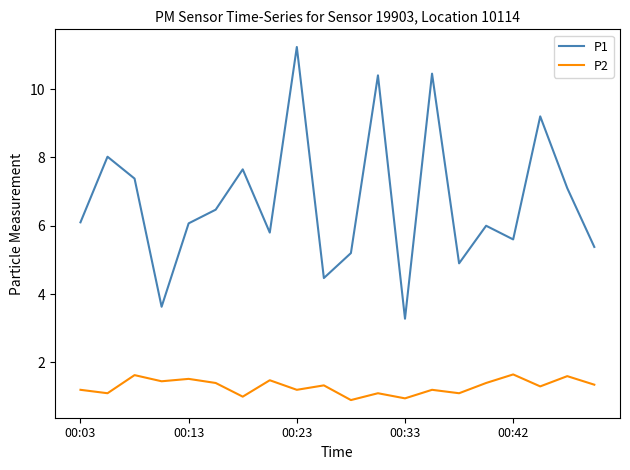

Which series has the largest total across all categories?

P1